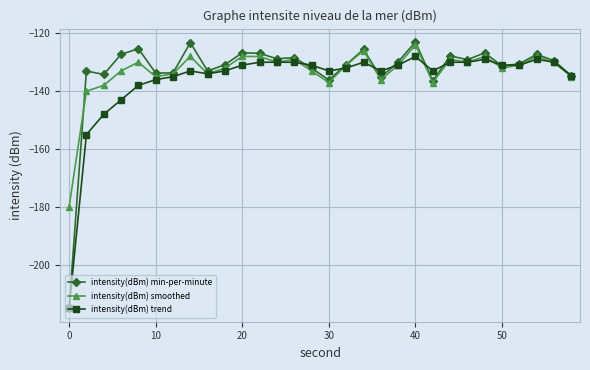

How many series are shown in this chart?

3